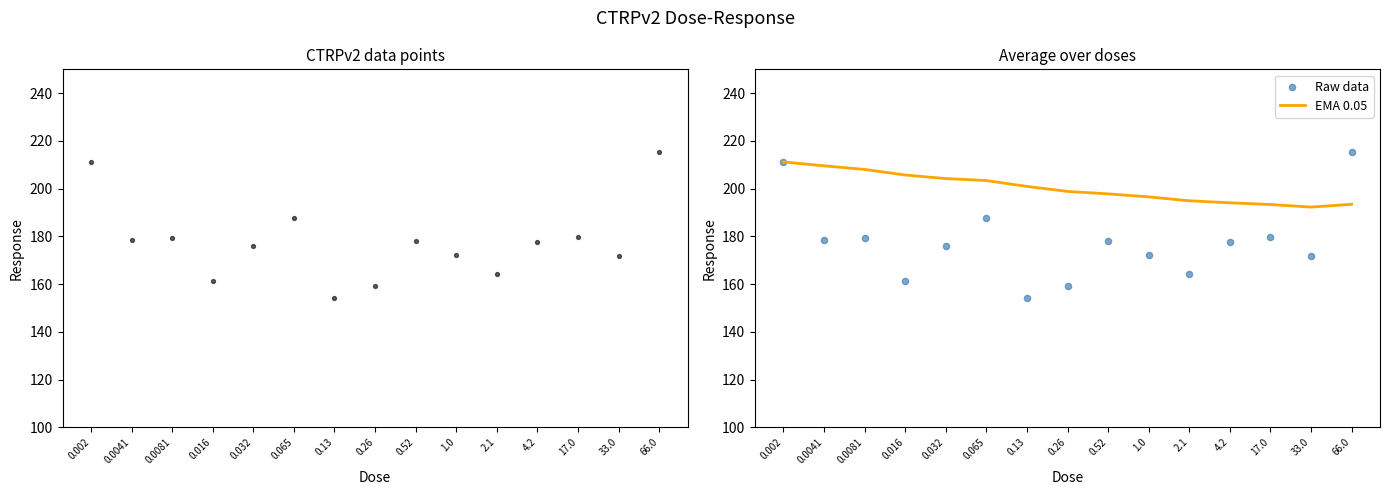

Which series has the largest total across all categories?

EMA 0.05